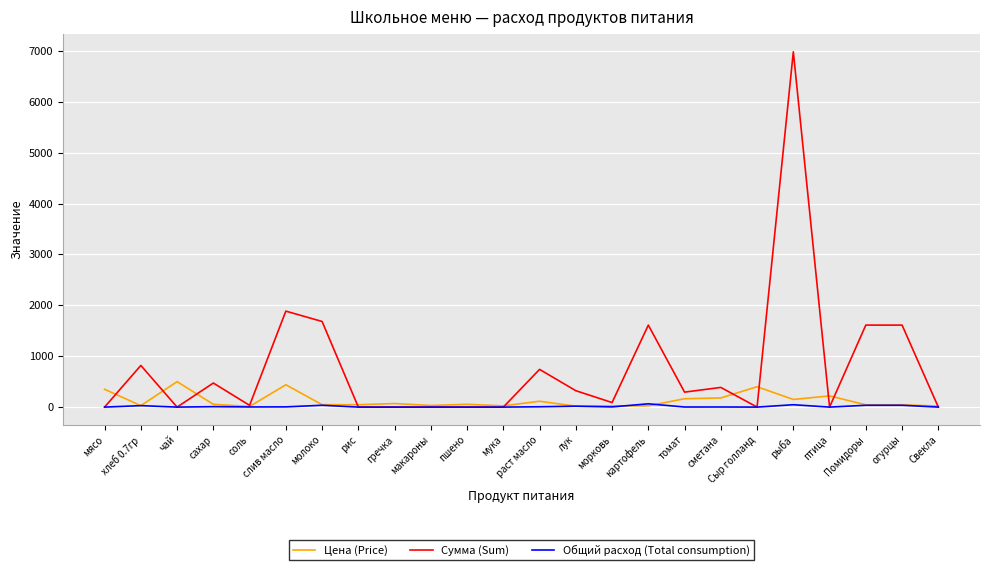

At which category does Цена (Price) reach its first local valley?

хлеб 0.7гр